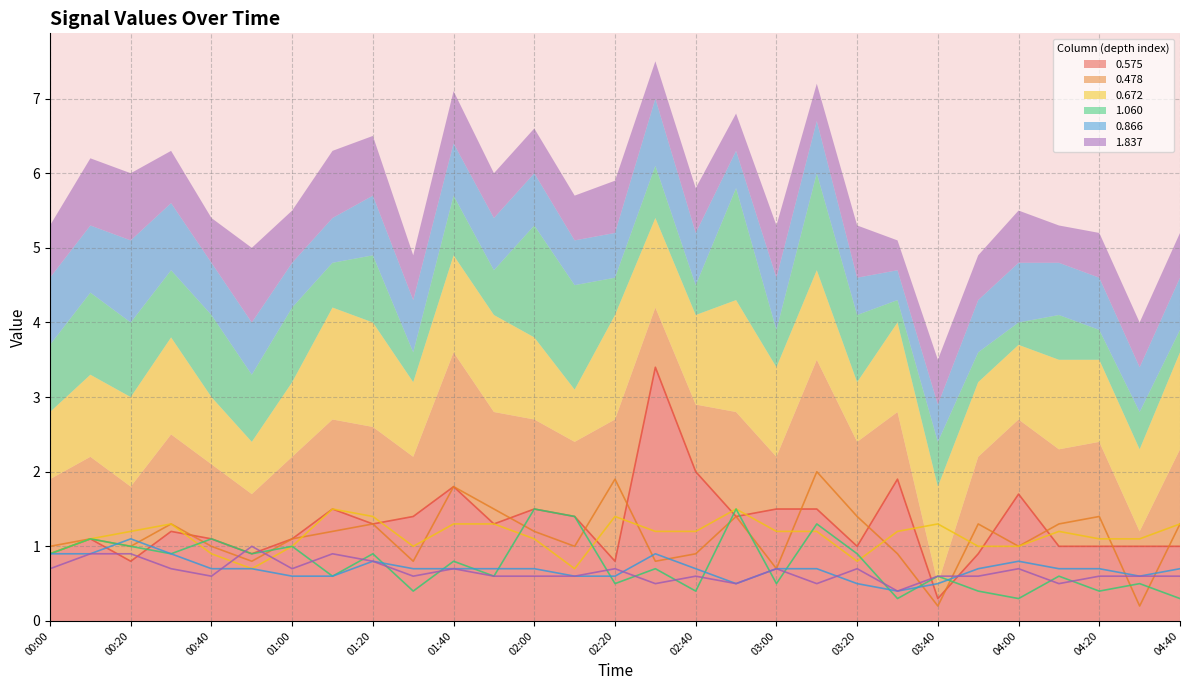

What is the value of the 1.060 point at the 26th from the left?

0.6